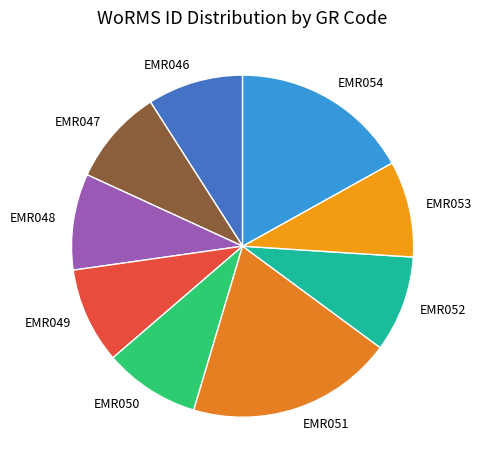

Which category has the biggest portion of the pie?

EMR051